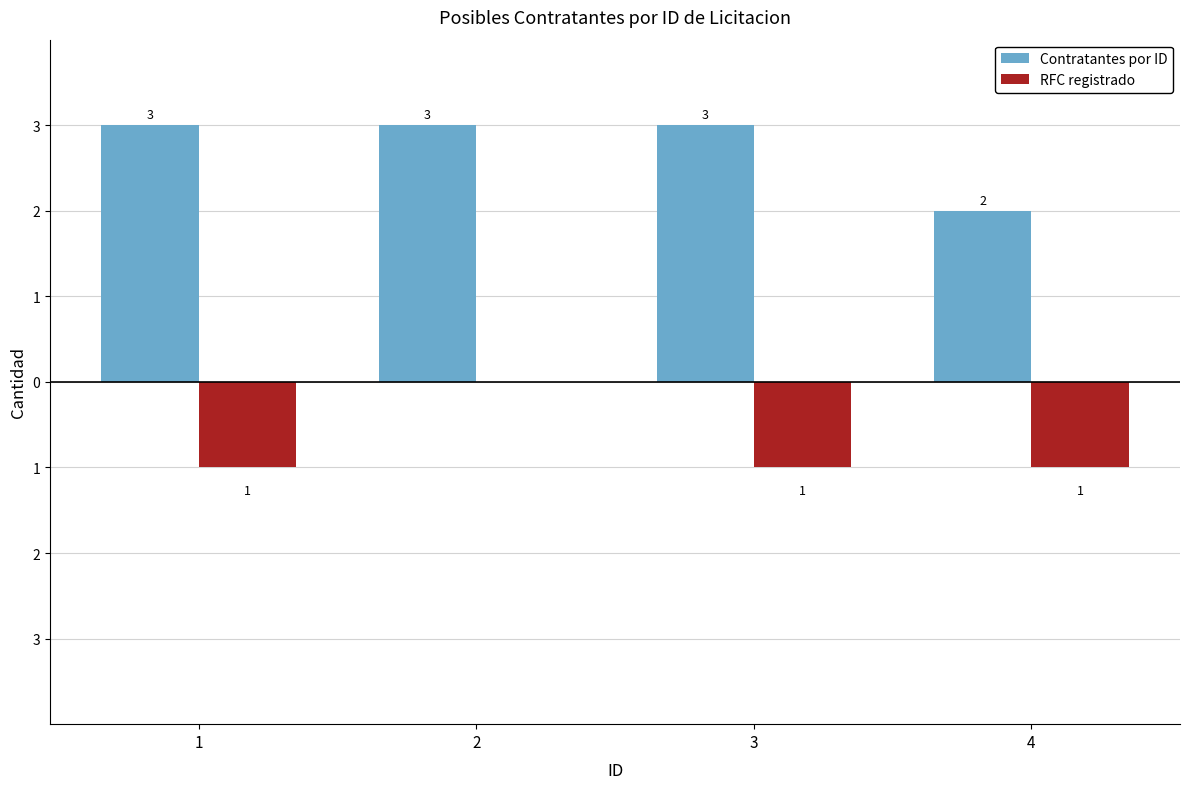

What are all the series names shown in the legend?

Contratantes por ID, RFC registrado